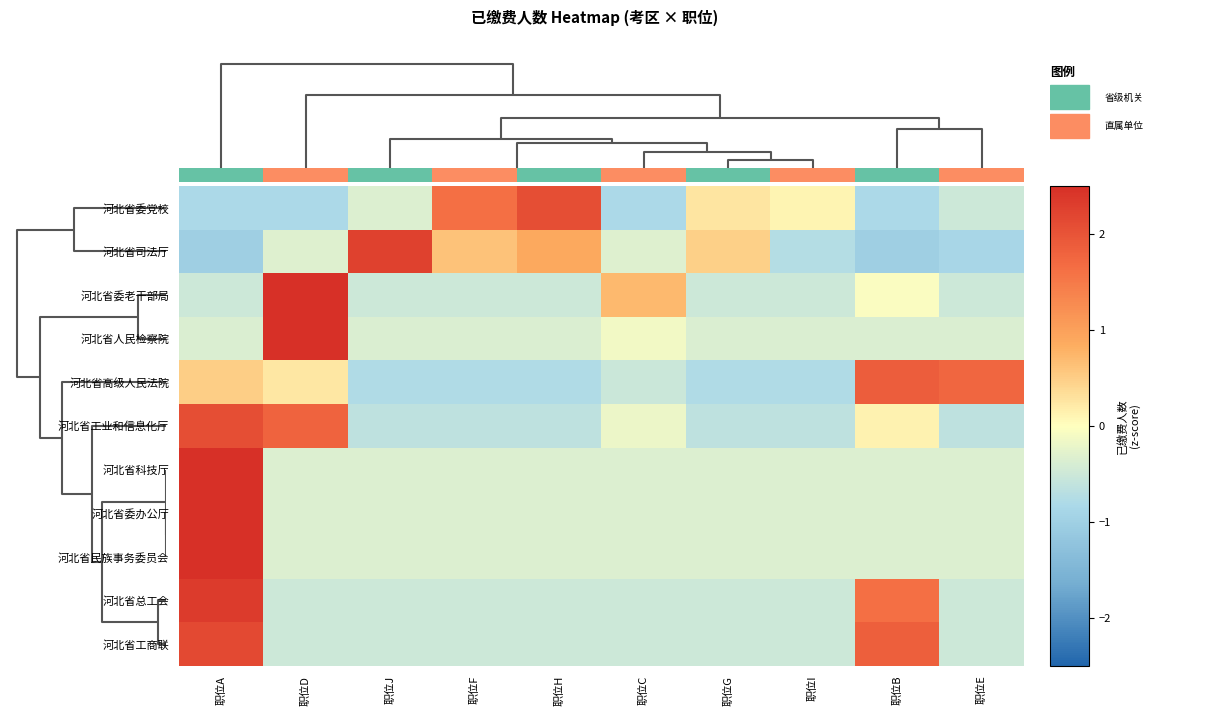

What is the smallest value displayed?

-1.0